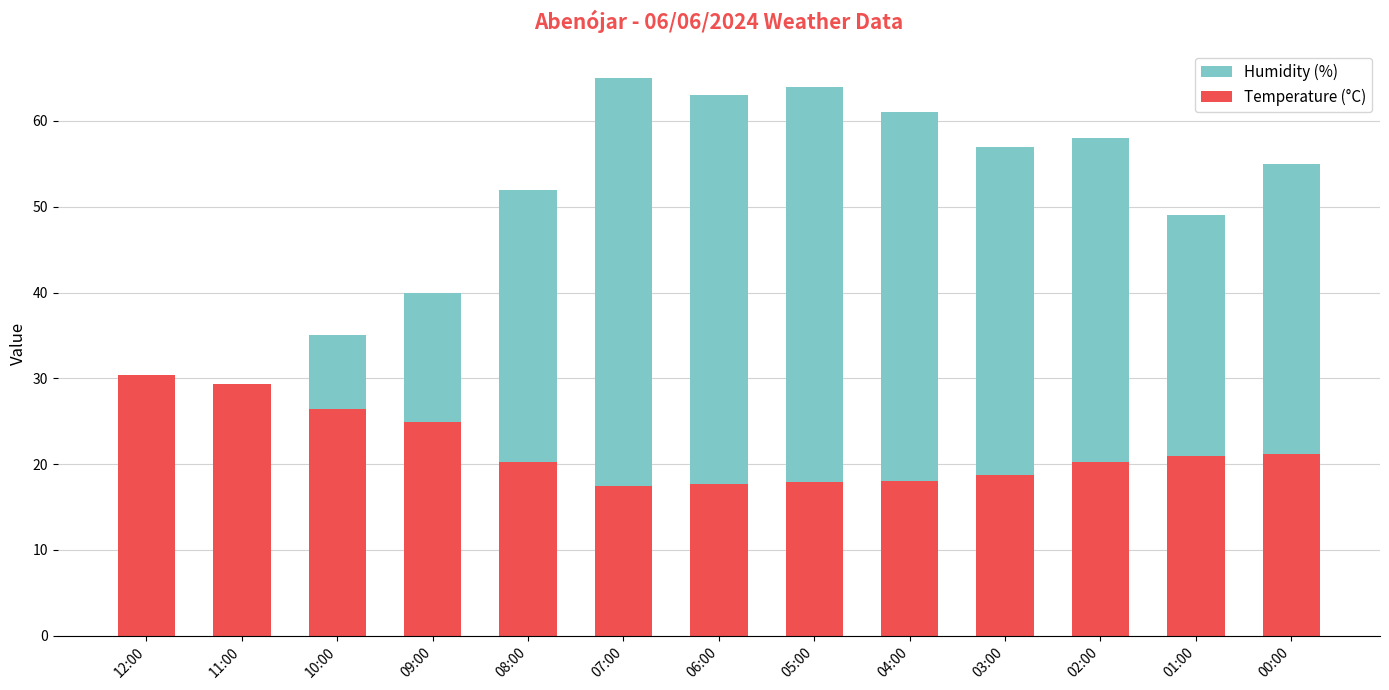

List the labels in order of Temperature (°C) value, largest first.

12:00, 11:00, 10:00, 09:00, 00:00, 01:00, 08:00, 02:00, 03:00, 04:00, 05:00, 06:00, 07:00